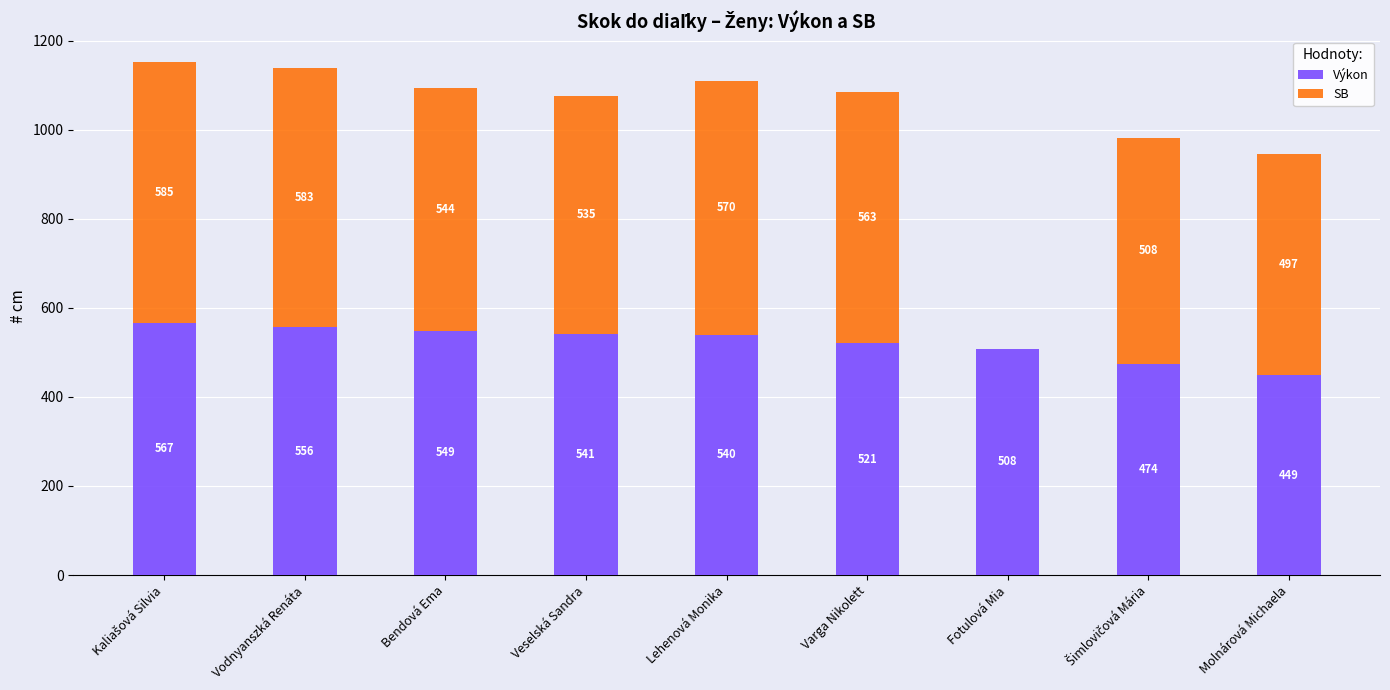

True or false: Výkon has a value of 556 at Vodnyanszká Renáta.

True